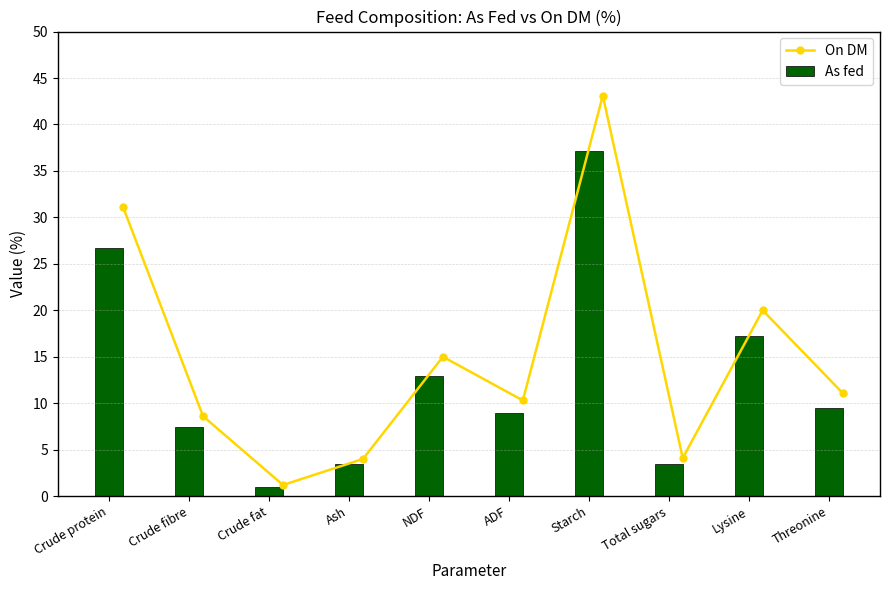

Reading right to left, list all the values displayed in this chart.

On DM: 11.1	20.0	4.1	43.1	10.3	15.0	4.0	1.2	8.6	31.1
As fed: 9.5	17.2	3.5	37.1	8.9	12.9	3.5	1.0	7.4	26.7